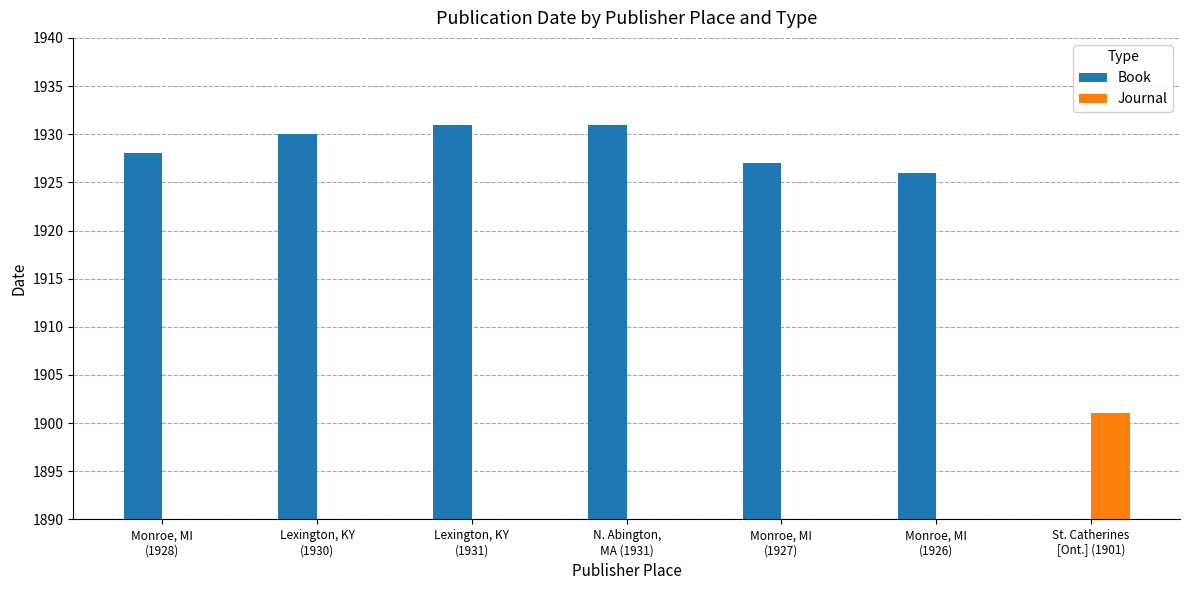

Which series changed the most between Lexington, KY
(1930) and Lexington, KY
(1931)?

Book